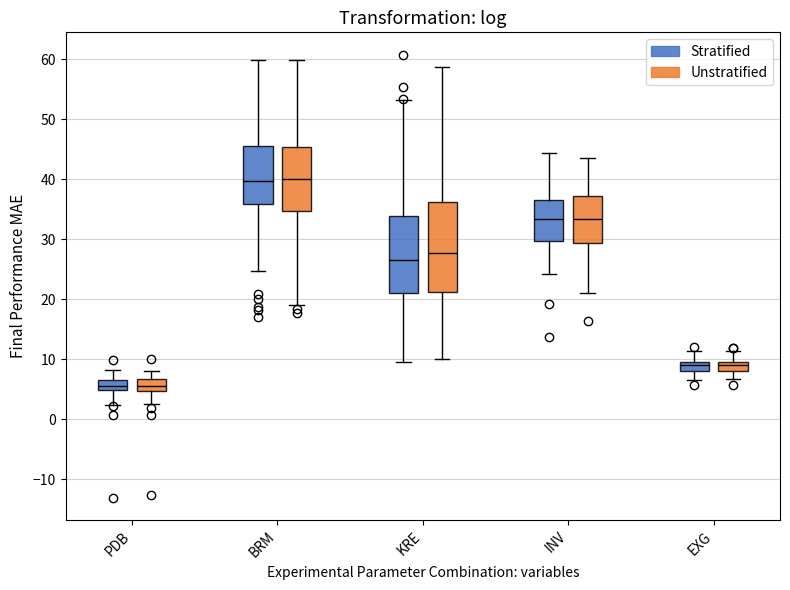

Where does the upper whisker of the box for INV (Stratified) end on the y-axis? The values are not printed on the chart, so give them approximately, as read against the axis.

44